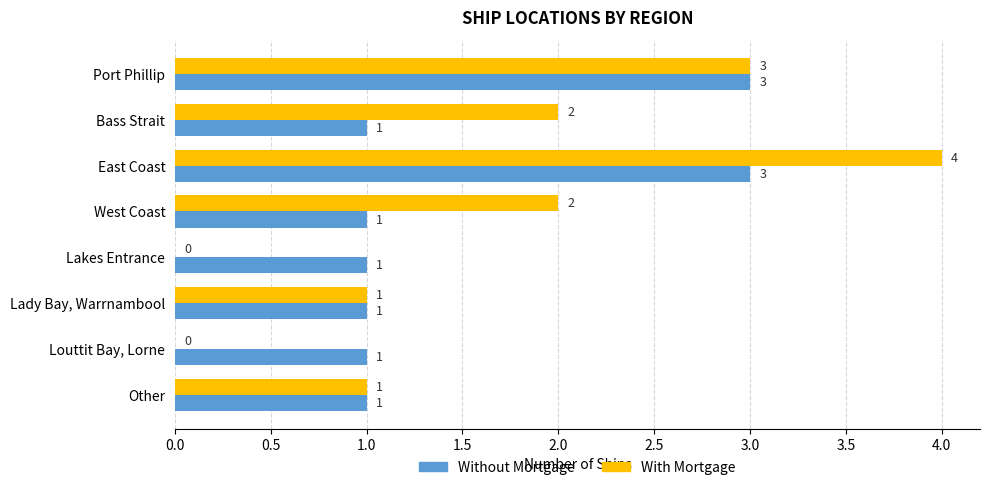

Between Port Phillip and Lakes Entrance, which series saw the biggest shift?

With Mortgage